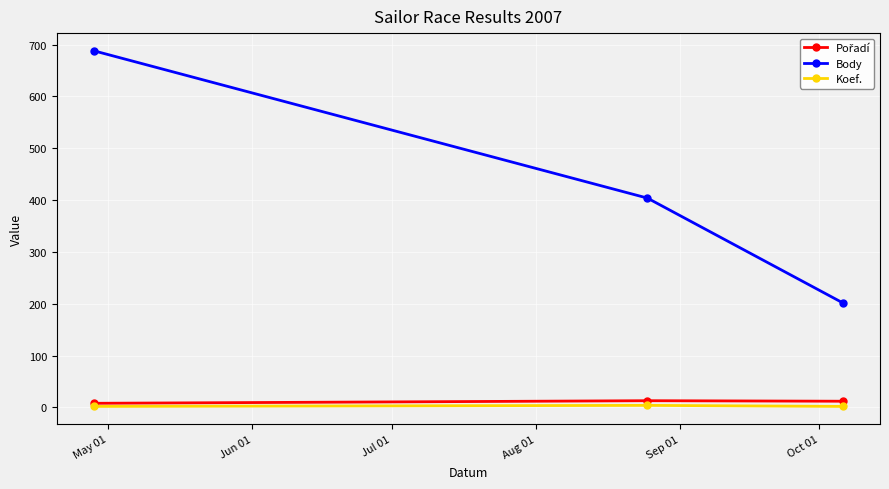

Which series has the largest total across all categories?

Body